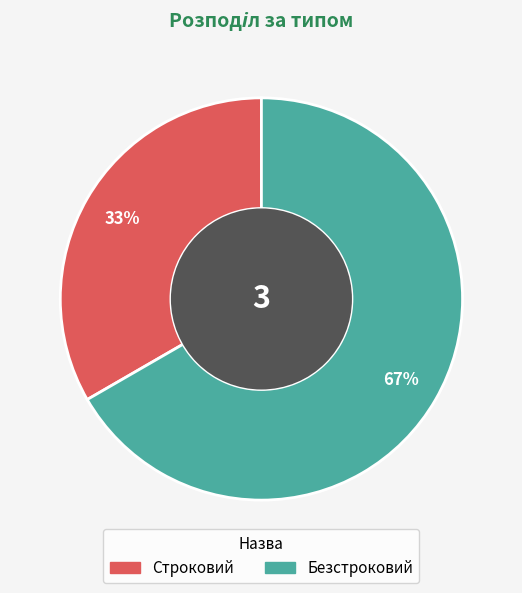

Rank the categories by value from highest to lowest.

Безстроковий, Строковий